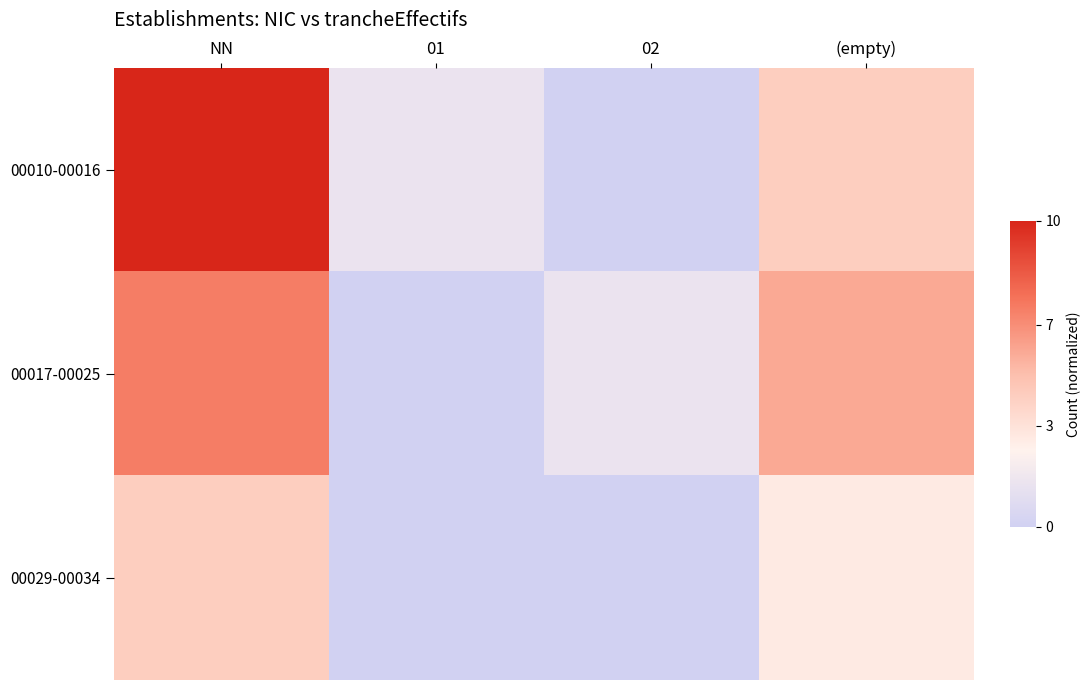

Which series changed the most between 02 and (empty)?

00010-00016